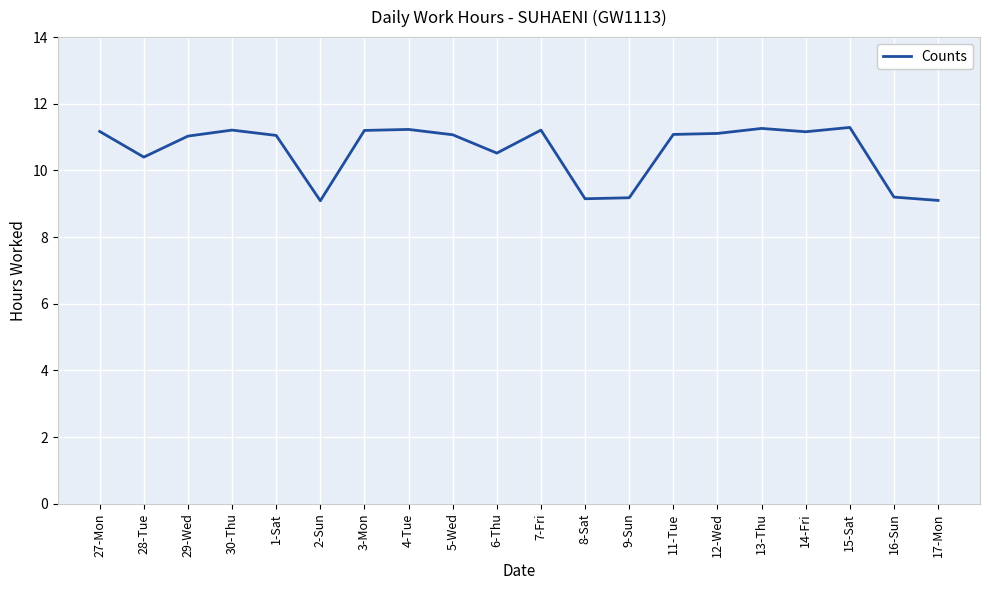

Where does the data first go above 11?

27-Mon